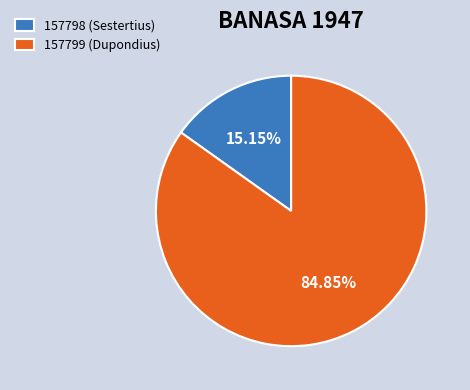

Is there any slice that represents more than half of the pie?

Yes